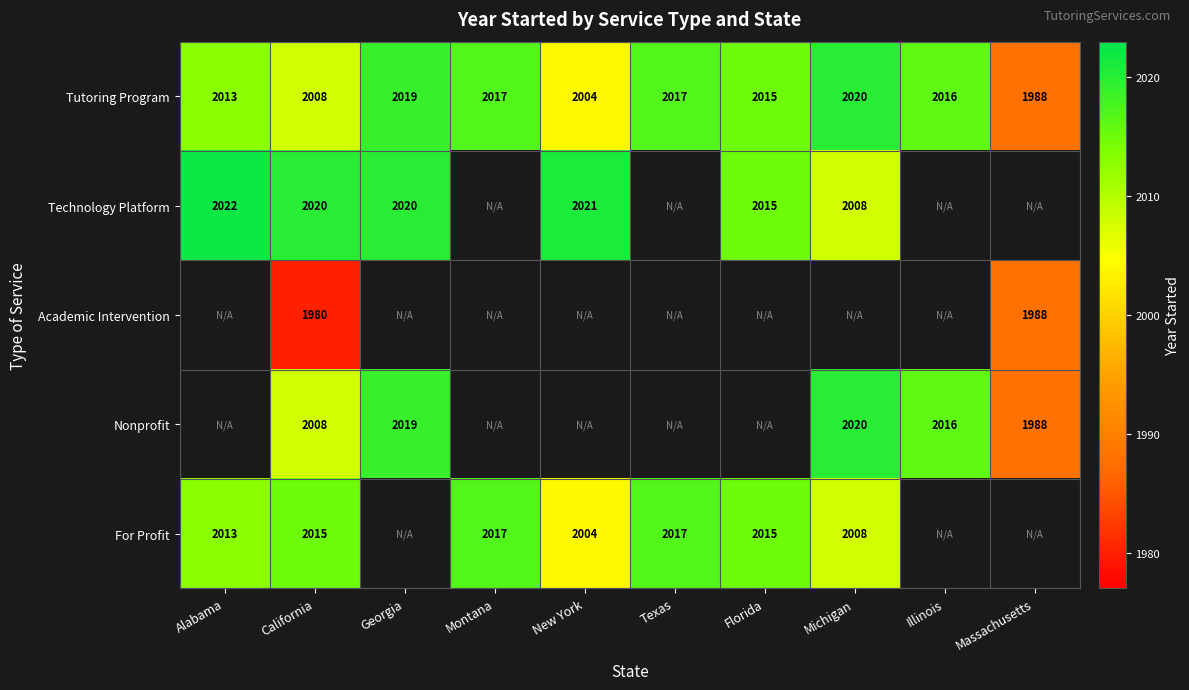

At which category does the chart reach its minimum across all series?

California